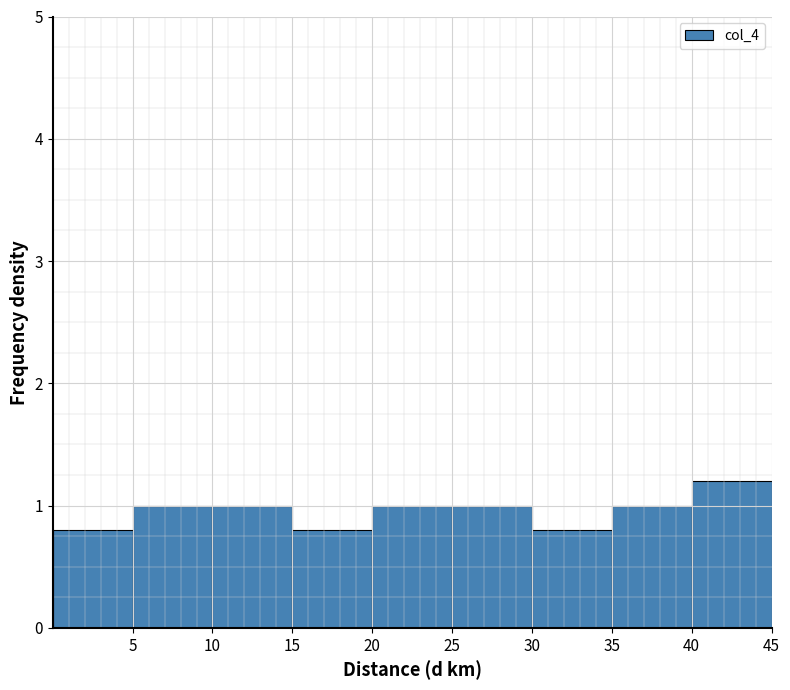

Reading left to right, transcribe this chart: for each bar, give the range it covers on the x-axis and its height. The values are not printed on the chart, so give them approximately, as read against the axis.

0 to 5: 0.8
5 to 10: 1.0
10 to 15: 1.0
15 to 20: 0.8
20 to 25: 1.0
25 to 30: 1.0
30 to 35: 0.8
35 to 40: 1.0
40 to 45: 1.2